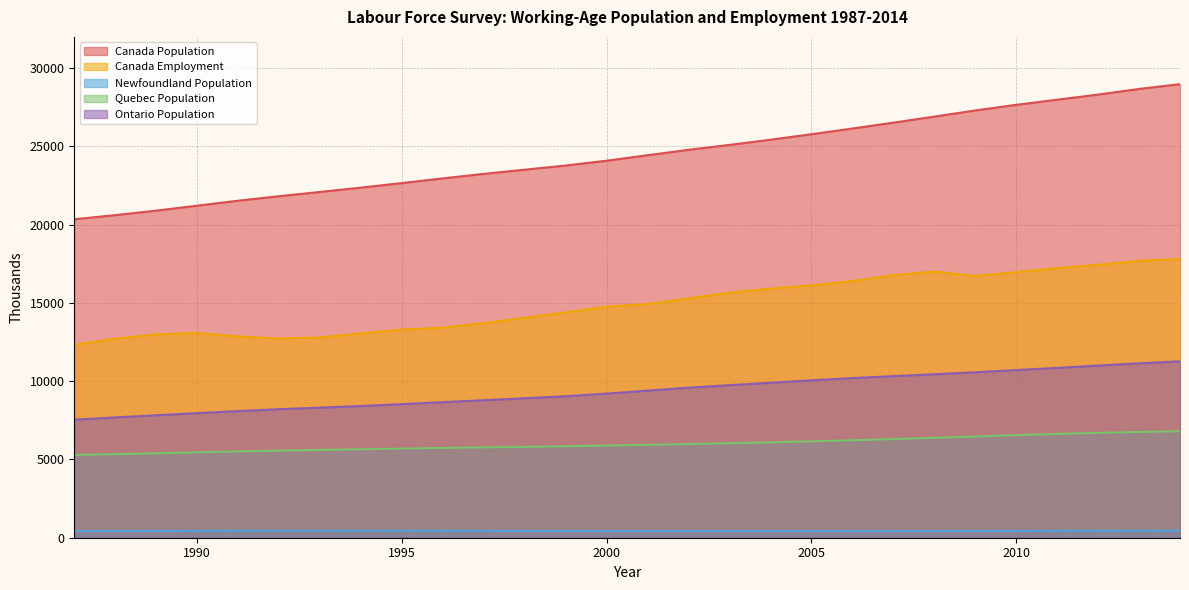

At which label does Canada Employment reach its peak?

2014